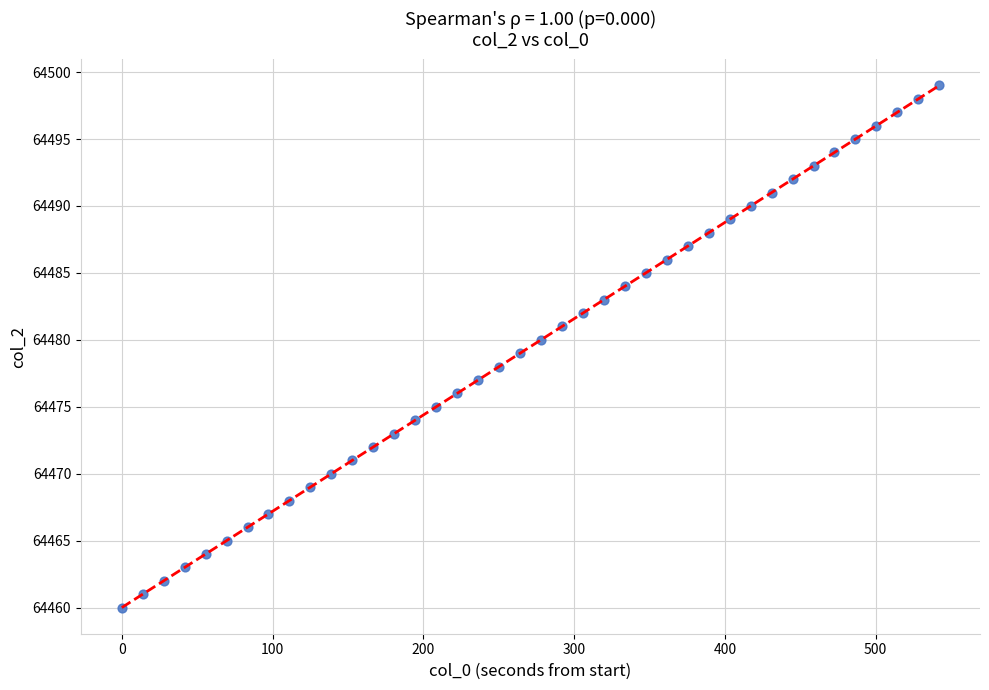

What is the range of Y values (max minus min)?

39